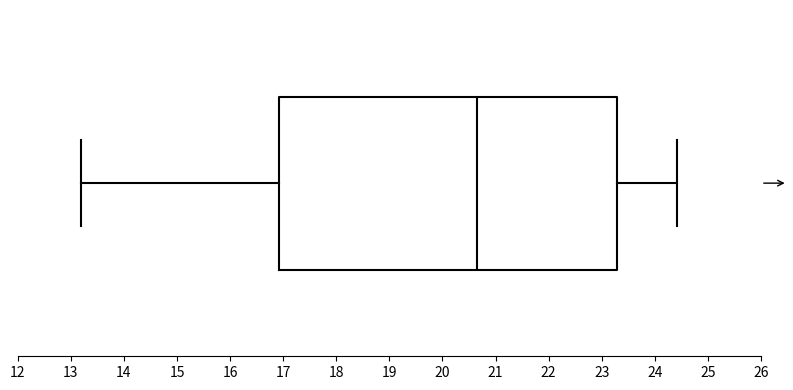

Read this box plot against the x-axis: the position of the median line, the range covered by the box, and the ends of both whiskers. The values are not printed on the chart, so give them approximately, as read against the axis.

median 20.7, box 16.9 to 23.3, whiskers 13.2 to 24.4